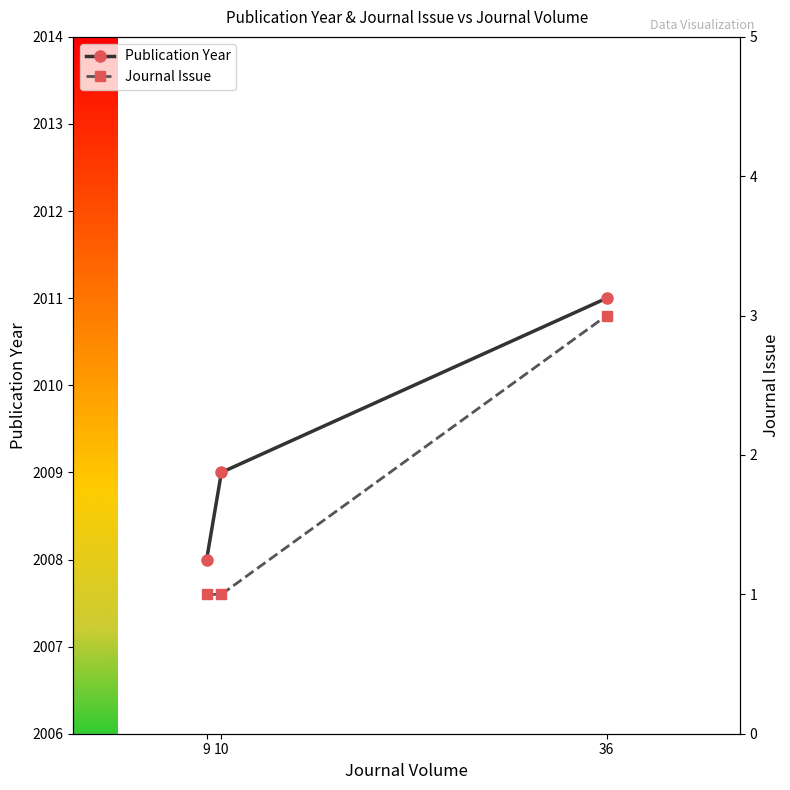

Between 10 and 9, which is larger?

10